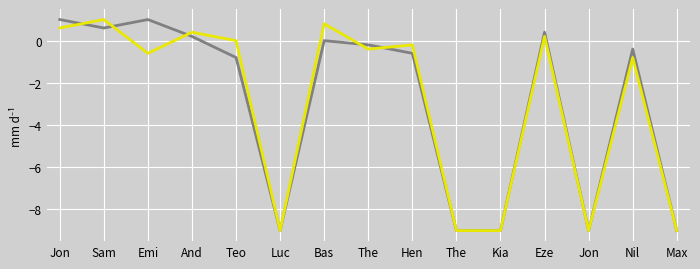

Reading left to right, what are all the values shown in this chart?

Sprint: Jon=1.0	Sam=0.6	Emi=1.0	And=0.2	Teo=-0.8	Luc=-9.0	Bas=0.0	The=-0.2	Hen=-0.6	The=-9.0	Kia=-9.0	Eze=0.4	Jon=-9.0	Nil=-0.4	Max=-9.0
Schlagwurf: Jon=0.6	Sam=1.0	Emi=-0.6	And=0.4	Teo=0.0	Luc=-9.0	Bas=0.8	The=-0.4	Hen=-0.2	The=-9.0	Kia=-9.0	Eze=0.2	Jon=-9.0	Nil=-0.8	Max=-9.0